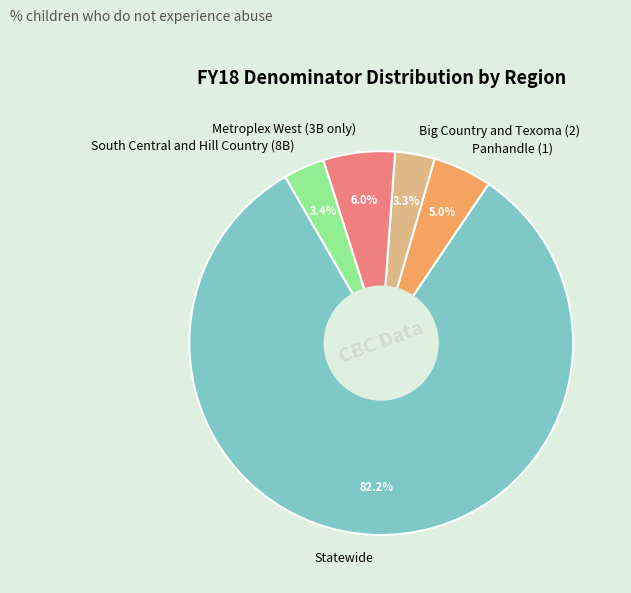

Does Statewide represent more than half of the total?

Yes